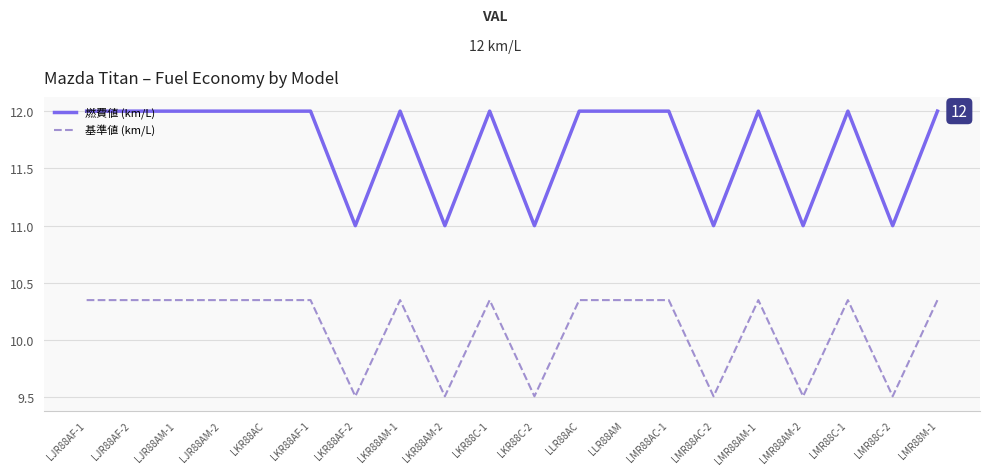

True or false: 燃費値 (km/L) and 基準値 (km/L) cross at least once.

False